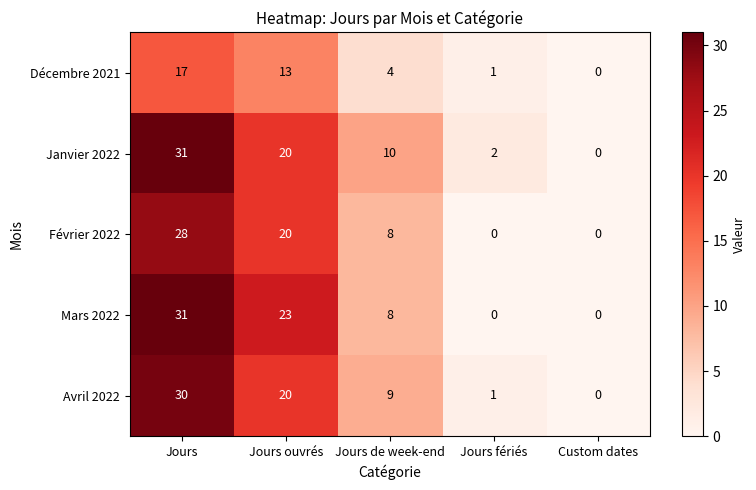

How many positive values does the Décembre 2021 series have?

4